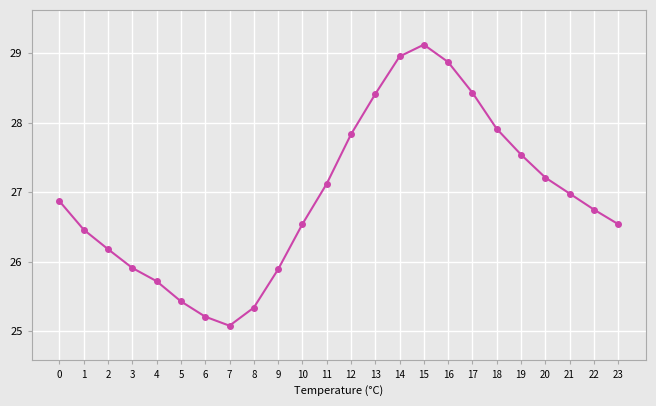

The chart shows a value of 26.5 at 1. True or false?

True